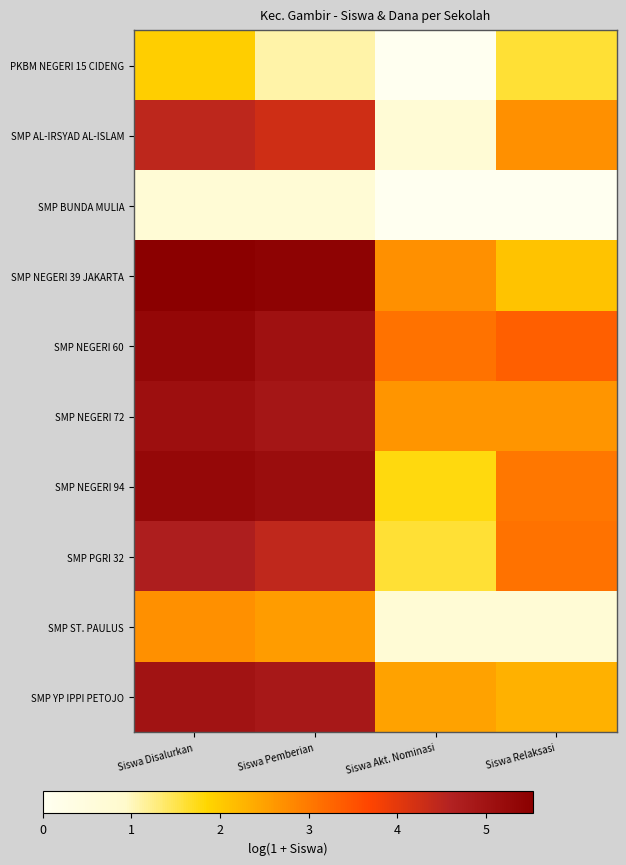

Reading left to right, transcribe all the data shown in this chart.

PKBM NEGERI 15 CIDENG: Siswa Disalurkan=1.9	Siswa Pemberian=1.1	Siswa Akt. Nominasi=0.0	Siswa Relaksasi=1.6
SMP AL-IRSYAD AL-ISLAM: Siswa Disalurkan=4.5	Siswa Pemberian=4.3	Siswa Akt. Nominasi=0.7	Siswa Relaksasi=2.7
SMP BUNDA MULIA: Siswa Disalurkan=0.7	Siswa Pemberian=0.7	Siswa Akt. Nominasi=0.0	Siswa Relaksasi=0.0
SMP NEGERI 39 JAKARTA: Siswa Disalurkan=5.5	Siswa Pemberian=5.4	Siswa Akt. Nominasi=2.7	Siswa Relaksasi=2.1
SMP NEGERI 60: Siswa Disalurkan=5.3	Siswa Pemberian=5.0	Siswa Akt. Nominasi=3.1	Siswa Relaksasi=3.3
SMP NEGERI 72: Siswa Disalurkan=5.1	Siswa Pemberian=4.9	Siswa Akt. Nominasi=2.6	Siswa Relaksasi=2.6
SMP NEGERI 94: Siswa Disalurkan=5.3	Siswa Pemberian=5.1	Siswa Akt. Nominasi=1.8	Siswa Relaksasi=3.0
SMP PGRI 32: Siswa Disalurkan=4.7	Siswa Pemberian=4.4	Siswa Akt. Nominasi=1.6	Siswa Relaksasi=3.1
SMP ST. PAULUS: Siswa Disalurkan=2.7	Siswa Pemberian=2.6	Siswa Akt. Nominasi=0.7	Siswa Relaksasi=0.7
SMP YP IPPI PETOJO: Siswa Disalurkan=5.0	Siswa Pemberian=4.9	Siswa Akt. Nominasi=2.5	Siswa Relaksasi=2.3